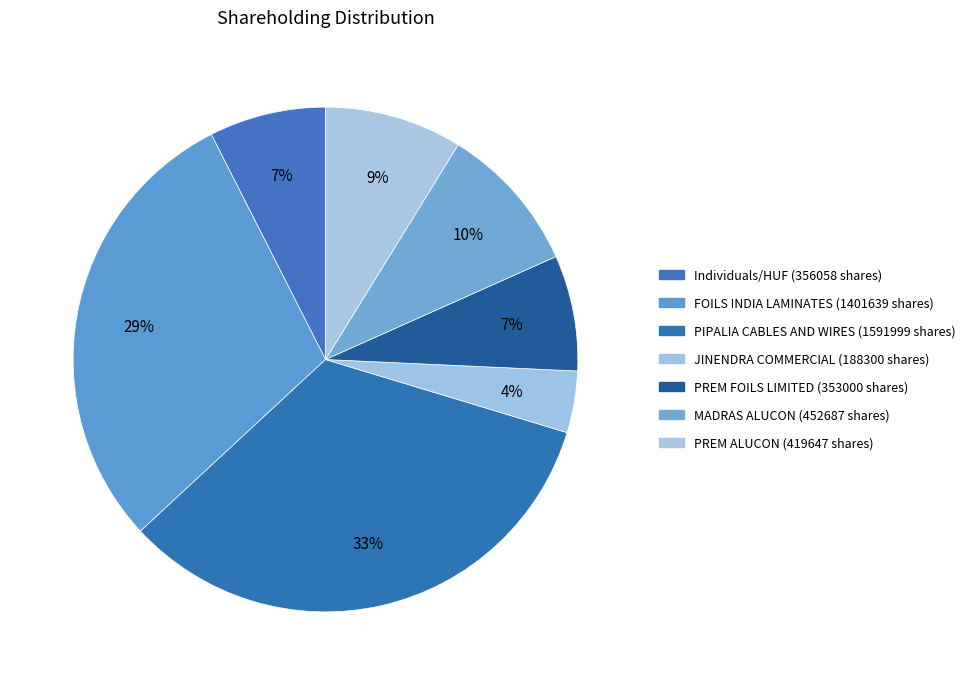

Count the number of slices in the pie.

7